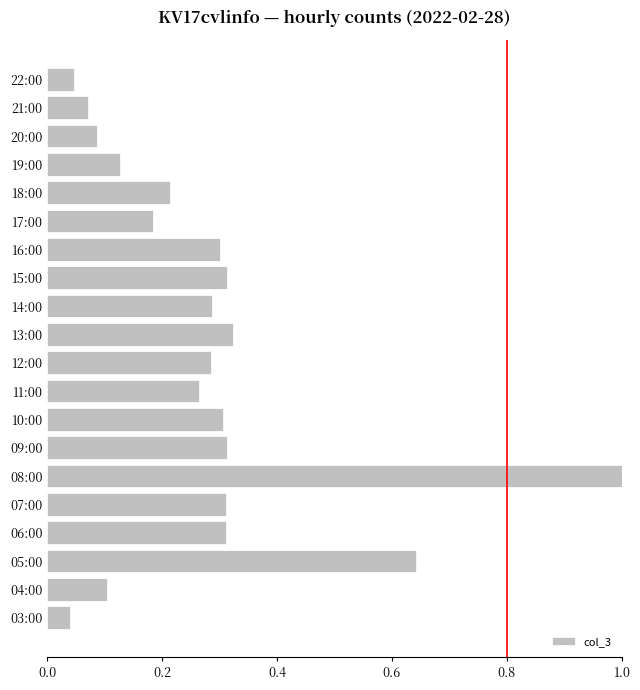

What is the difference between the maximum and minimum values?

1.0